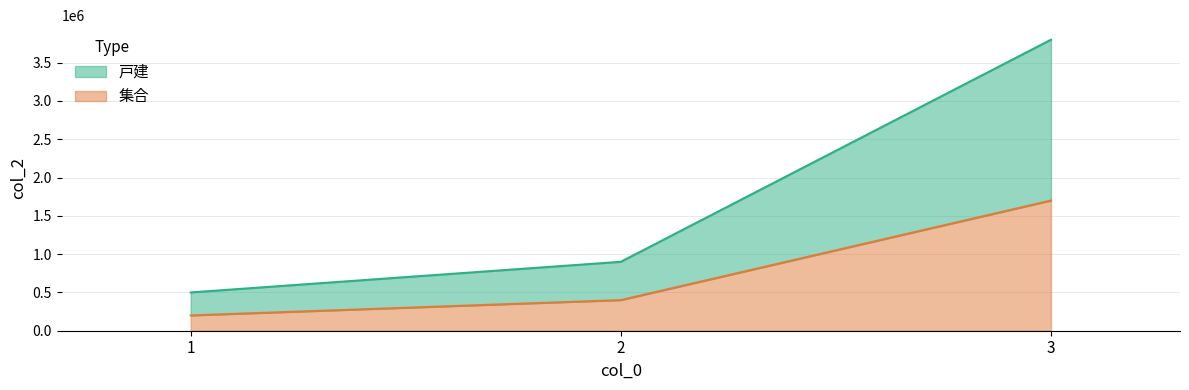

What is the value of the 戸建 point at the 3rd from the left?

3800000